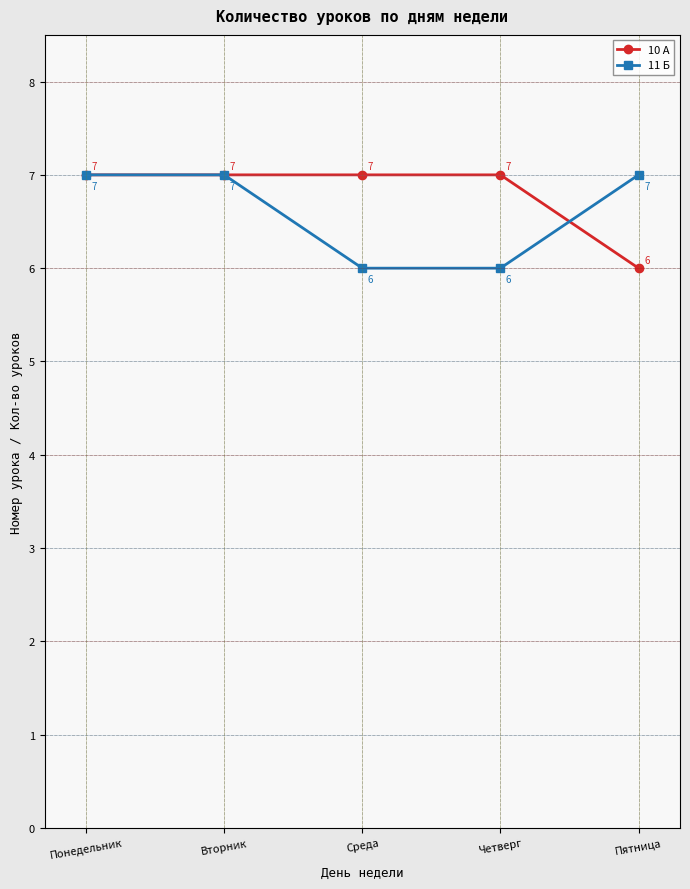

What position from the right is Вторник?

4